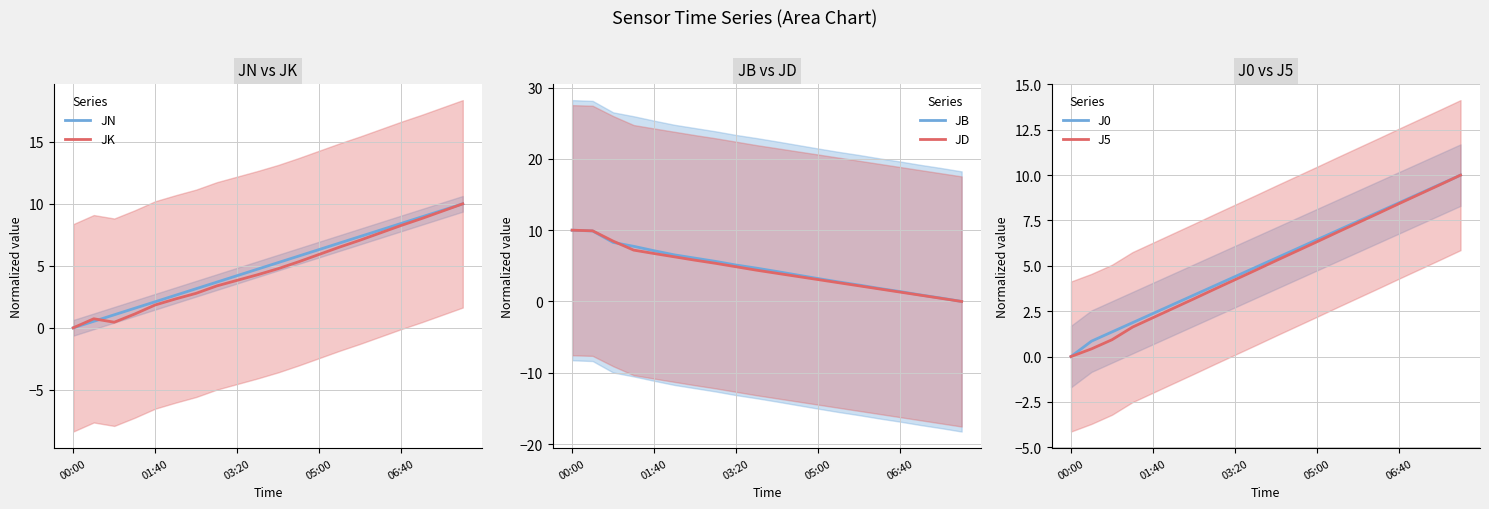

Which series has the widest spread of values?

JN